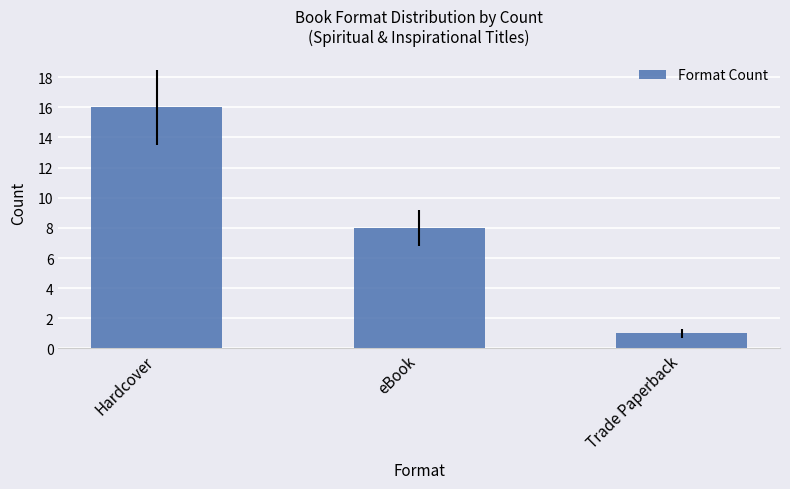

What is the smallest value displayed?

1